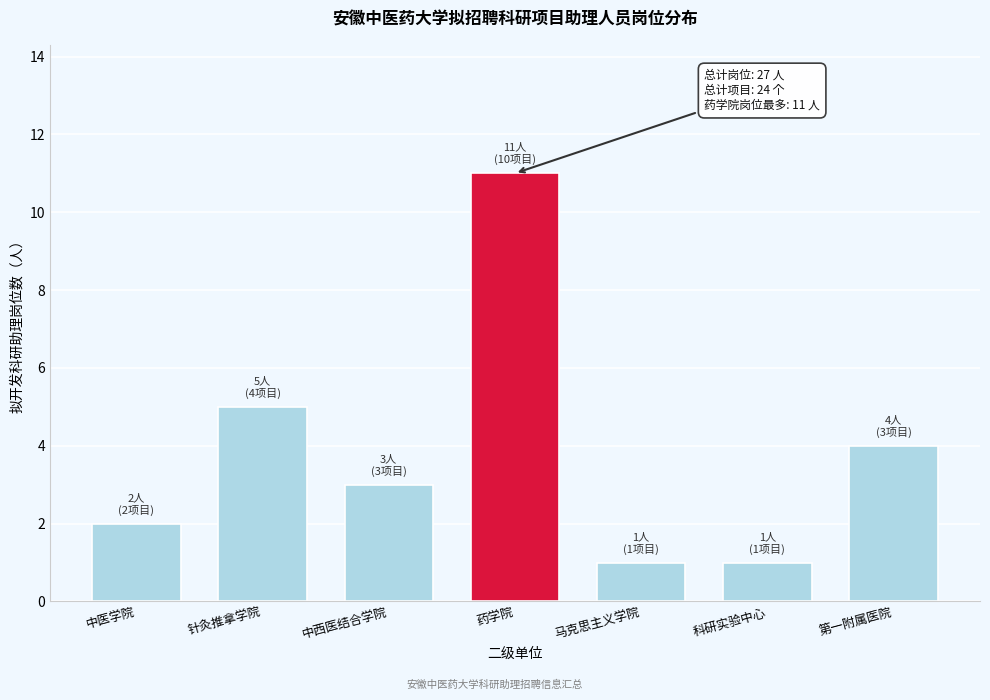

Reading left to right, what are all the values shown in this chart?

中医学院=2	针灸推拿学院=5	中西医结合学院=3	药学院=11	马克思主义学院=1	科研实验中心=1	第一附属医院=4